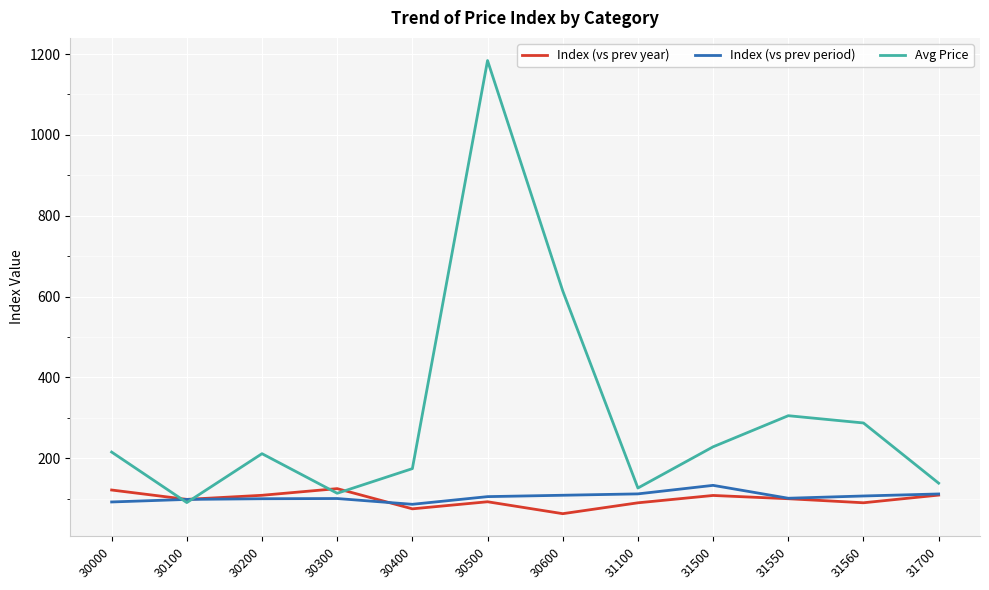

Is it true that Index (vs prev period) equals 179.6 at 31500?

False